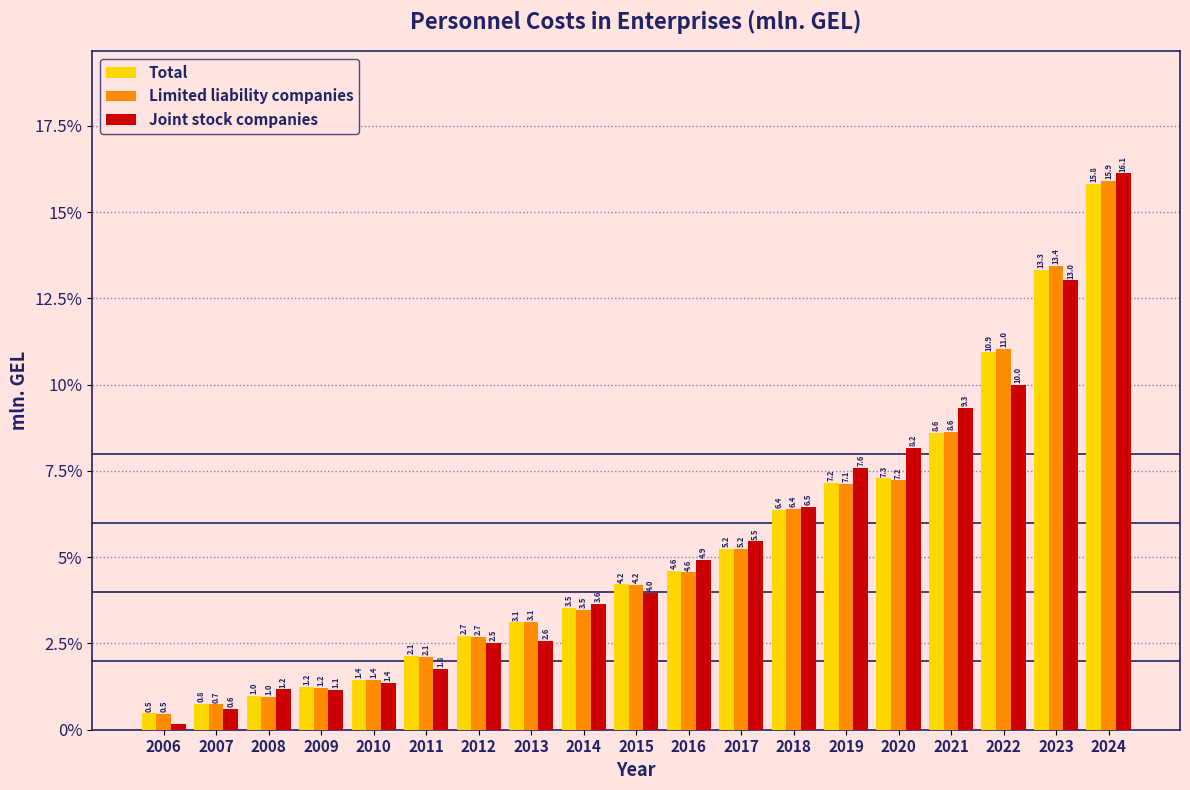

Is it true that Joint stock companies equals 7.9 at 2017?

False